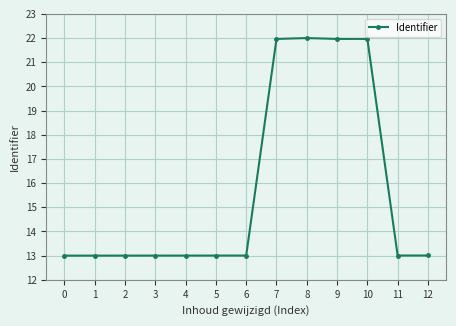

What is the difference between the values at 7 and 0?

9.0